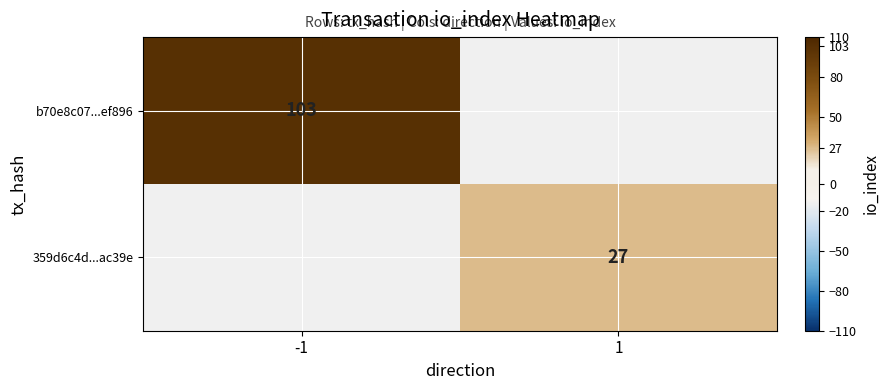

Between 1 and -1, which is larger?

-1